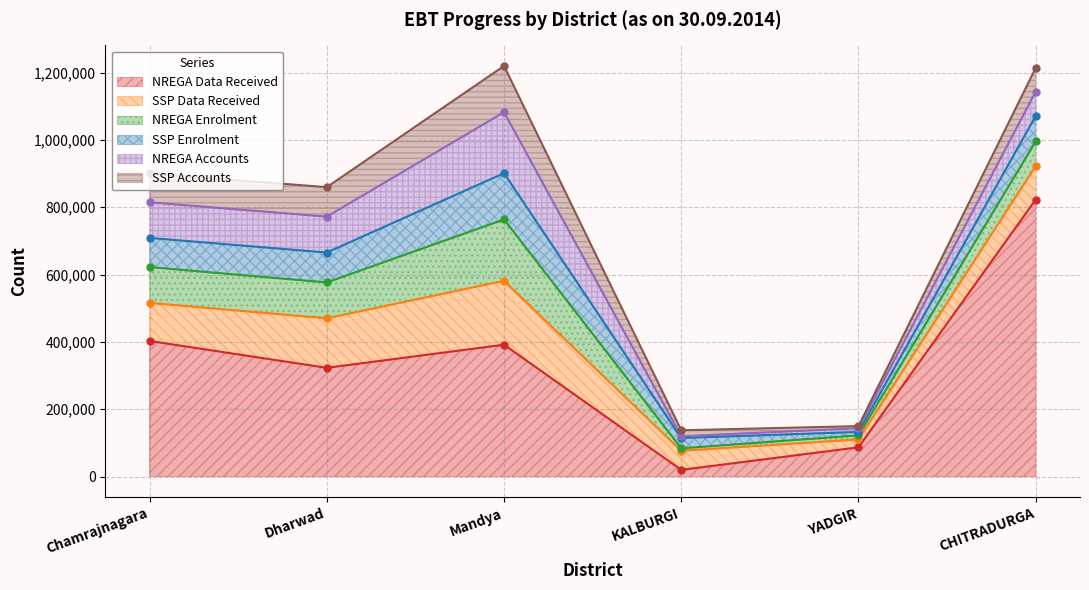

Which has a higher value, YADGIR or Mandya?

Mandya